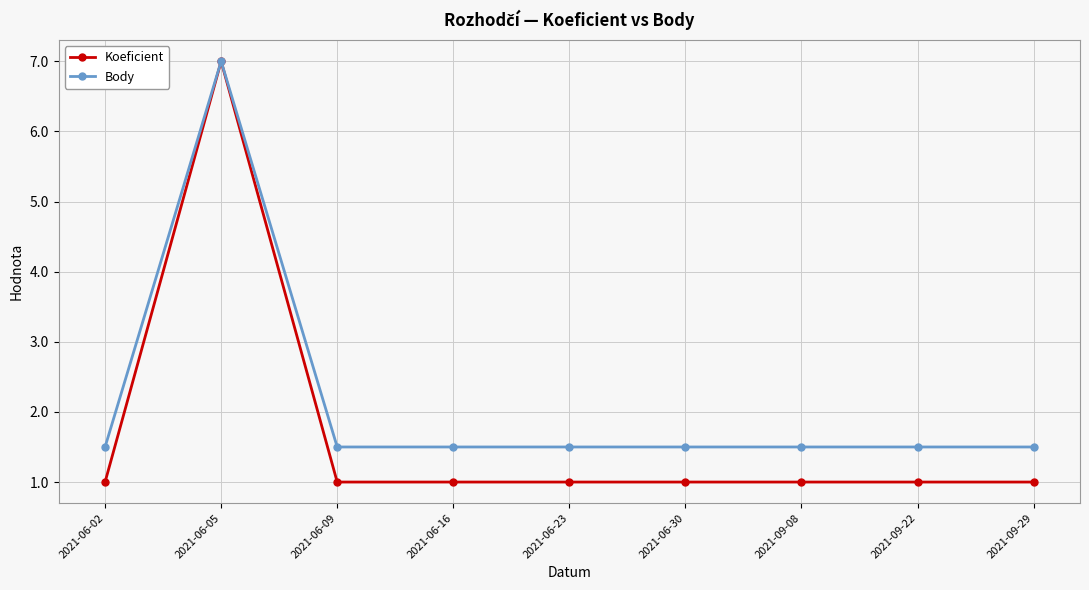

Reading left to right, list all the values displayed in this chart.

Koeficient: 2021-06-02=1.0	2021-06-05=7.0	2021-06-09=1.0	2021-06-16=1.0	2021-06-23=1.0	2021-06-30=1.0	2021-09-08=1.0	2021-09-22=1.0	2021-09-29=1.0
Body: 2021-06-02=1.5	2021-06-05=7.0	2021-06-09=1.5	2021-06-16=1.5	2021-06-23=1.5	2021-06-30=1.5	2021-09-08=1.5	2021-09-22=1.5	2021-09-29=1.5